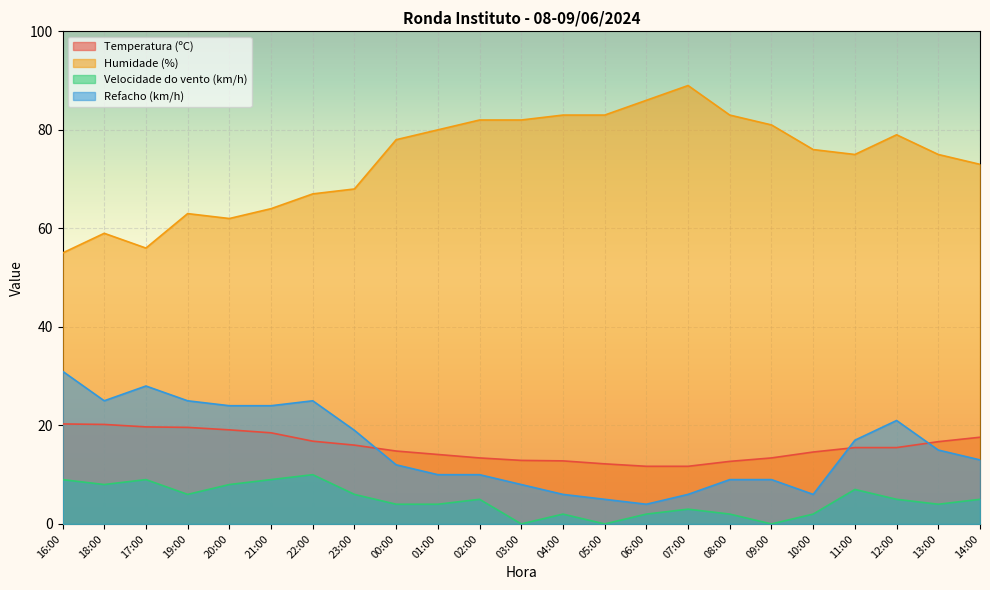

Where does the Temperatura (ºC) series first go above 15?

16:00